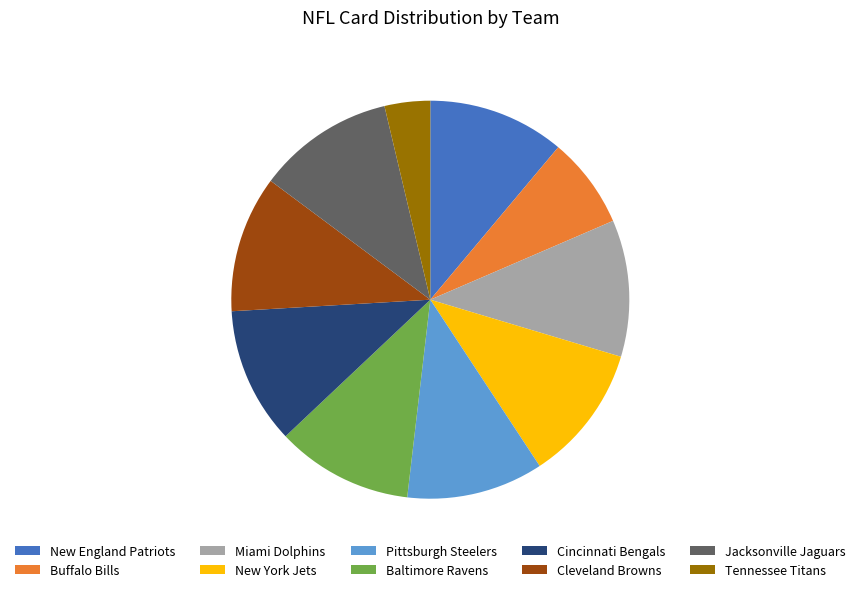

Combined, do New York Jets and Buffalo Bills account for over 50%?

No